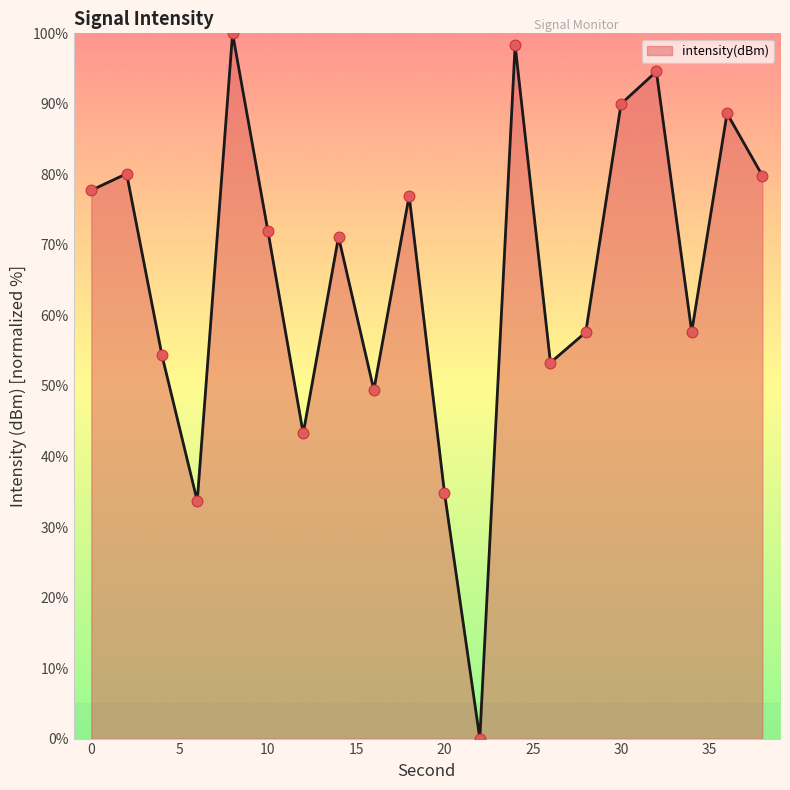

What is the greatest value displayed?

100.0